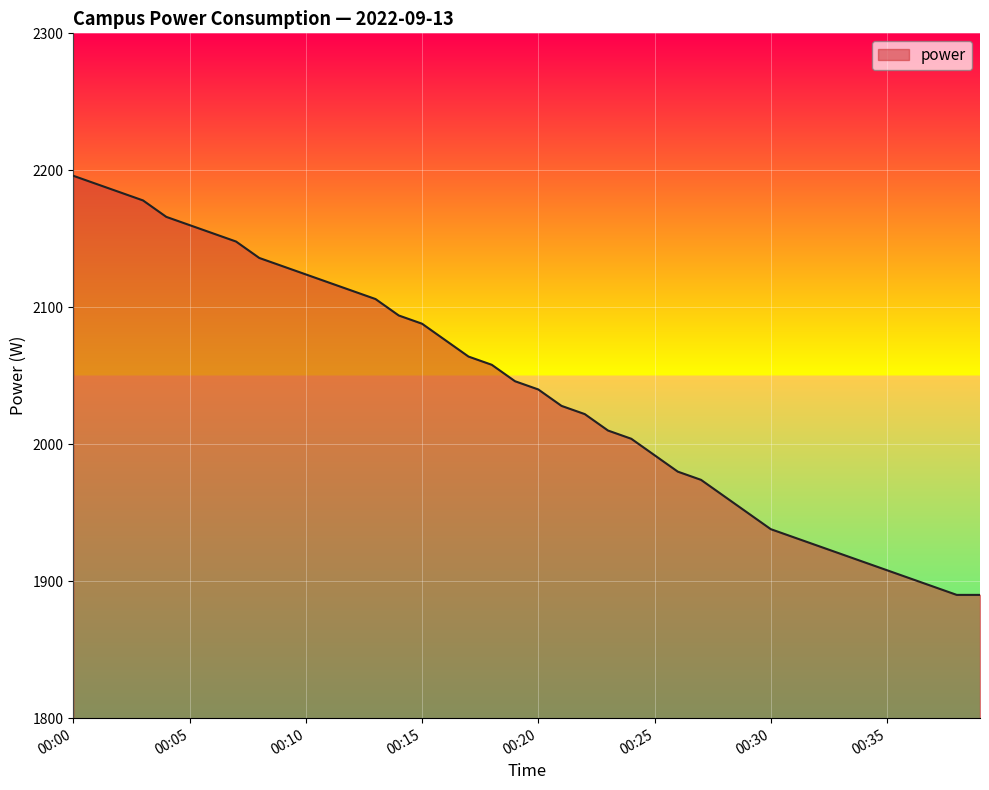

How many lines are shown in the chart?

1